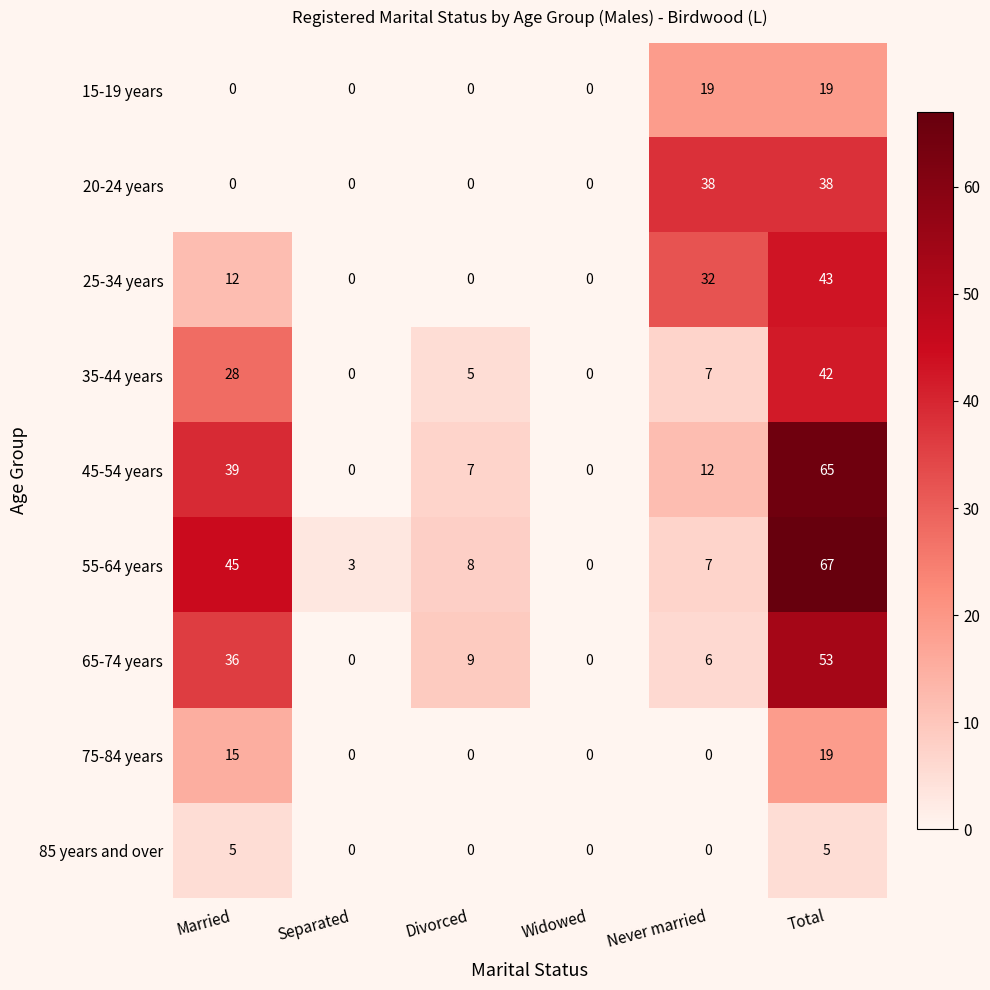

What is the sum of all 75-84 years values?

34